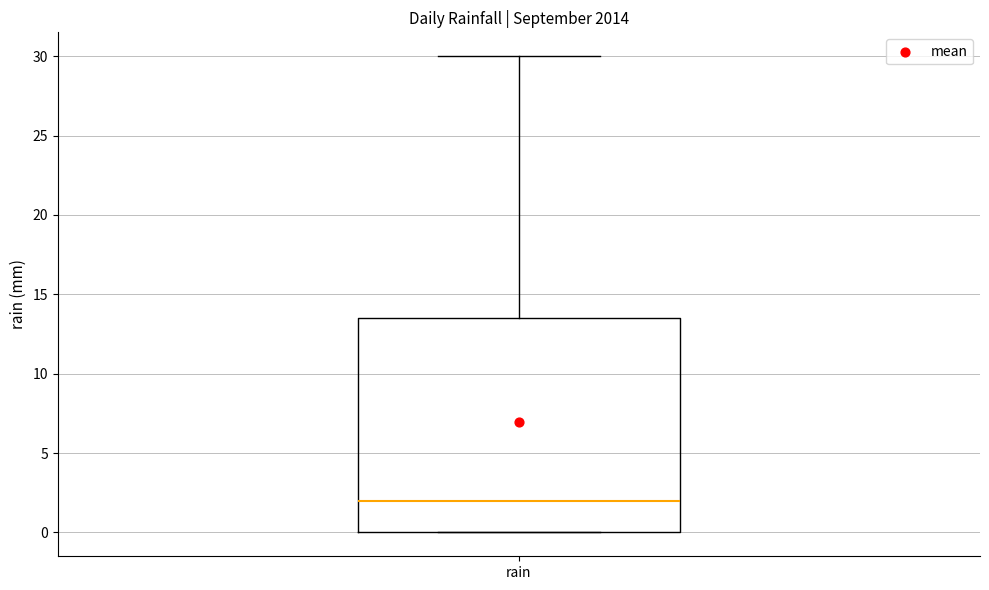

Transcribe this box plot: give where the median line is, the range the box spans, and where the two whiskers end, as read against the y-axis. The values are not printed on the chart, so give them approximately, as read against the axis.

median 2.0, box 0.0 to 13.5, whiskers 0.0 to 30.0